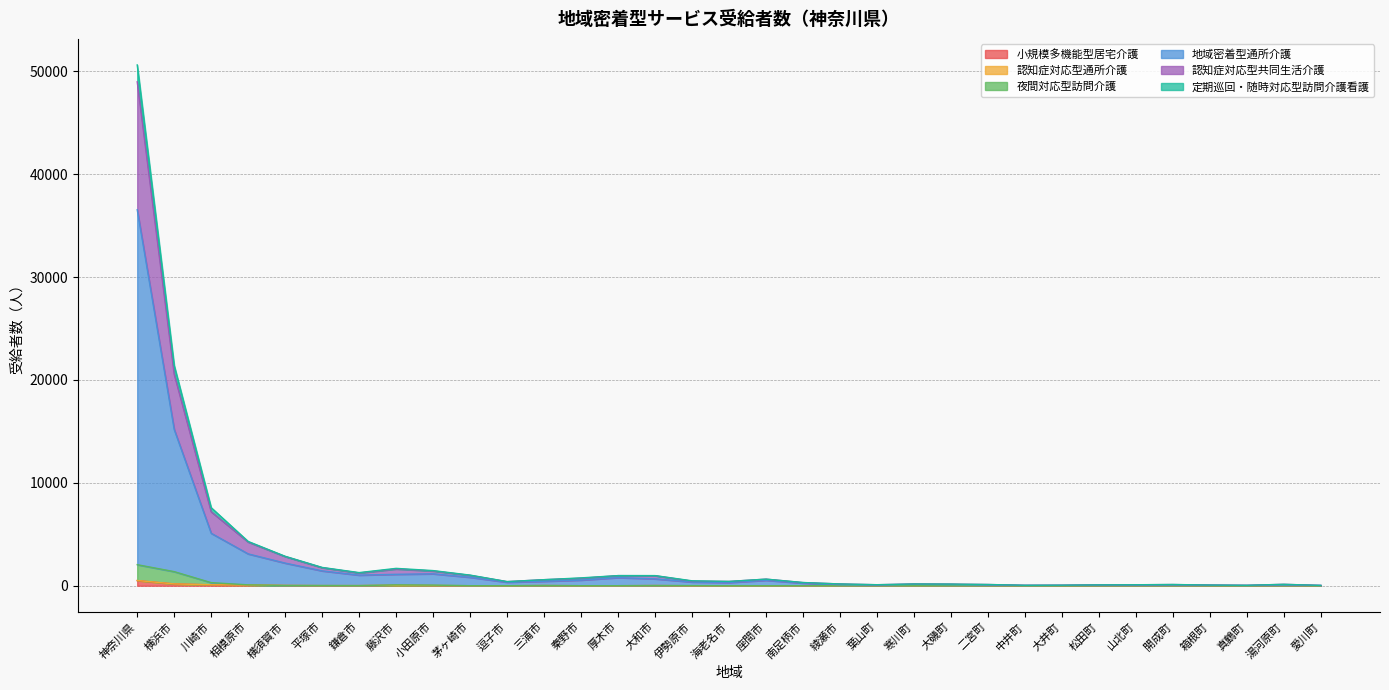

What is the maximum value shown in the chart?

50610